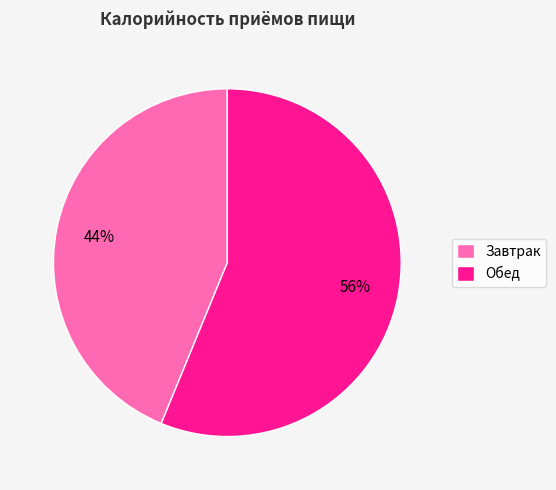

What is the majority slice?

Обед